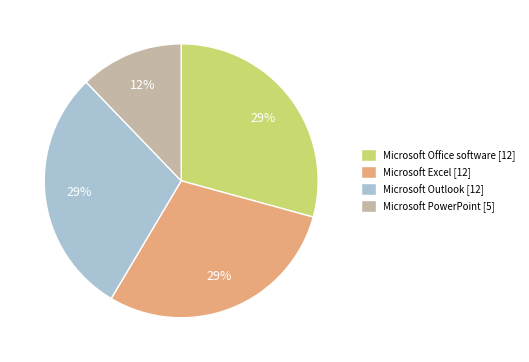

To the nearest percent, what portion does Microsoft Outlook represent?

29%